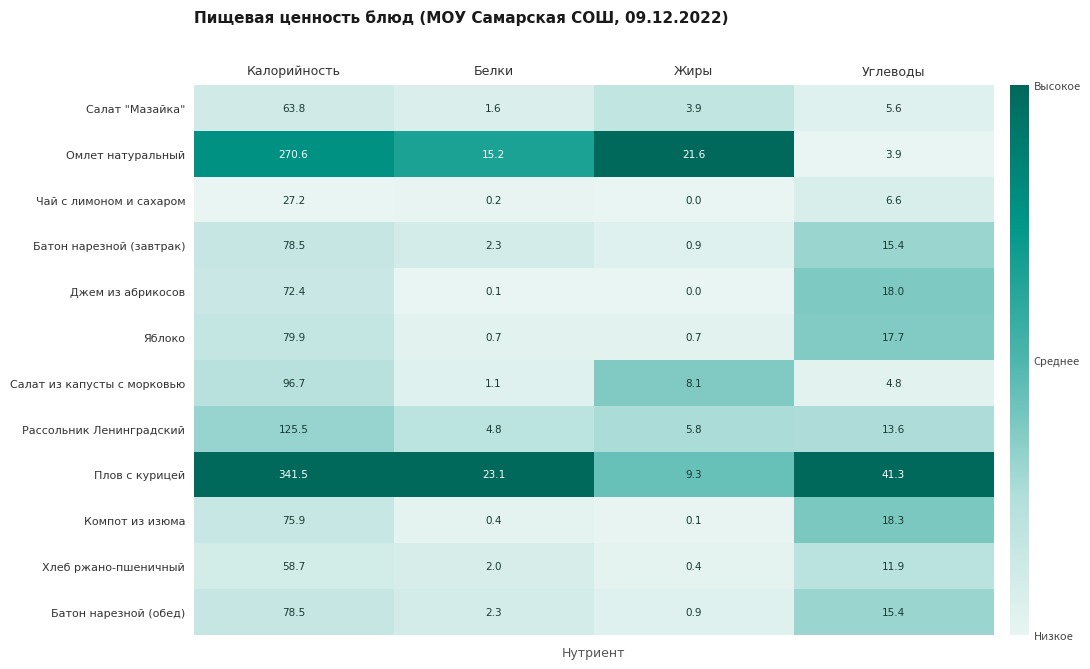

Read the Салат из капусты с морковью value at Жиры.

8.1